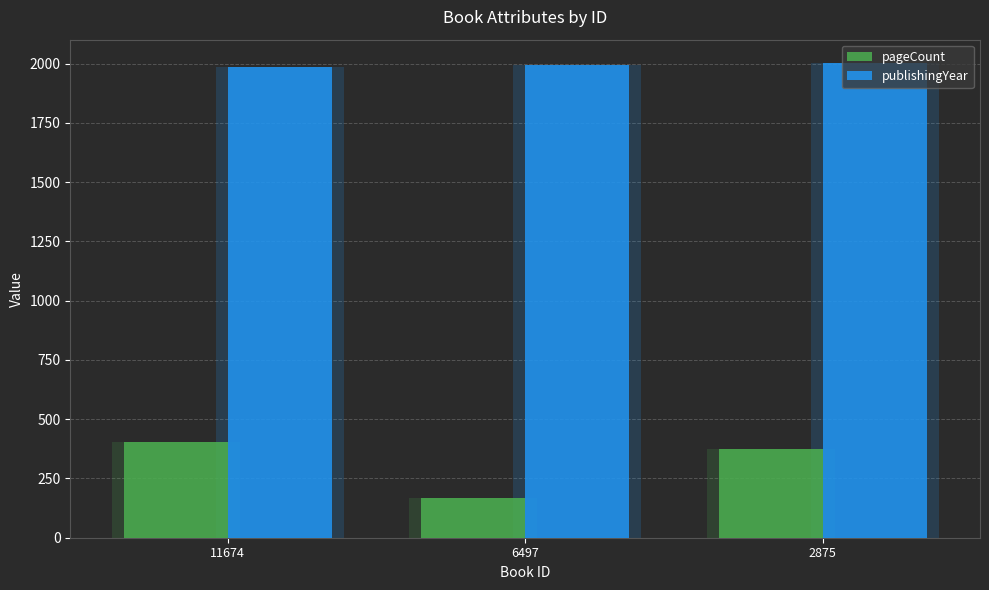

Reading left to right, transcribe all the data shown in this chart.

pageCount: 11674=402	6497=168	2875=376
publishingYear: 11674=1985	6497=1993	2875=2001